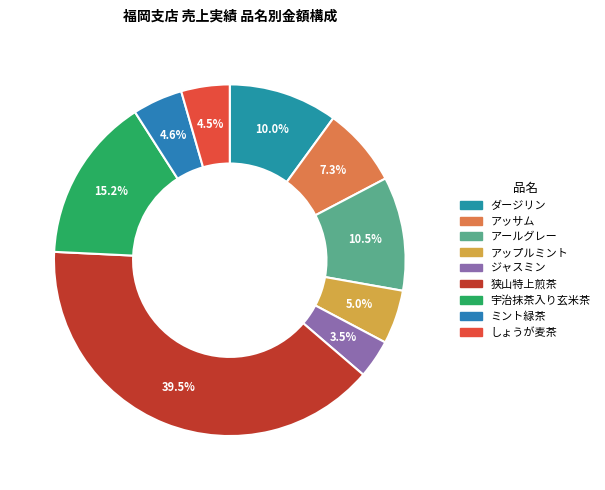

Does 狭山特上煎茶 represent more than half of the total?

No